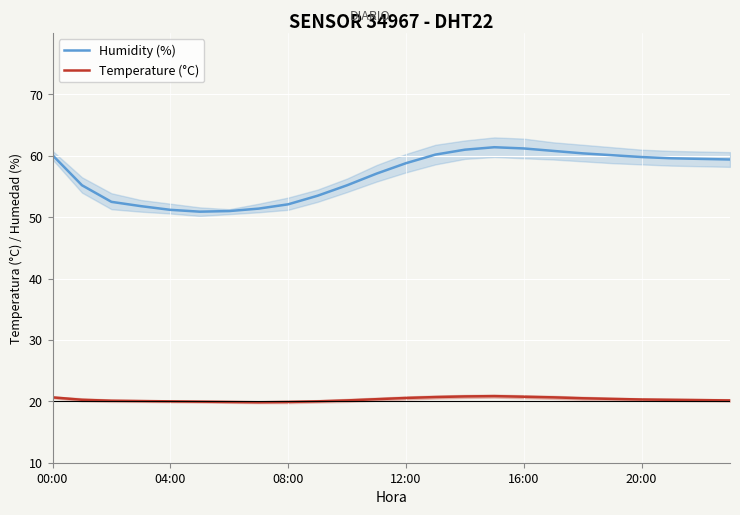

True or false: Temperature (°C) and Humidity (%) intersect in this chart.

False